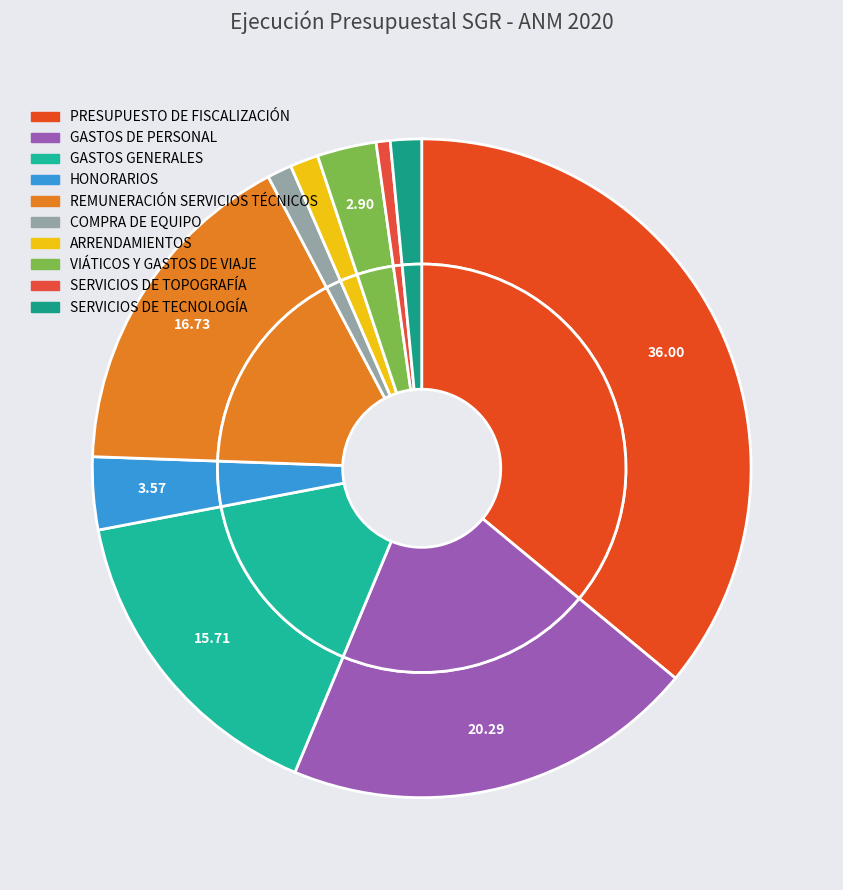

Which category has the smallest portion of the pie?

SERVICIOS DE TOPOGRAFÍA